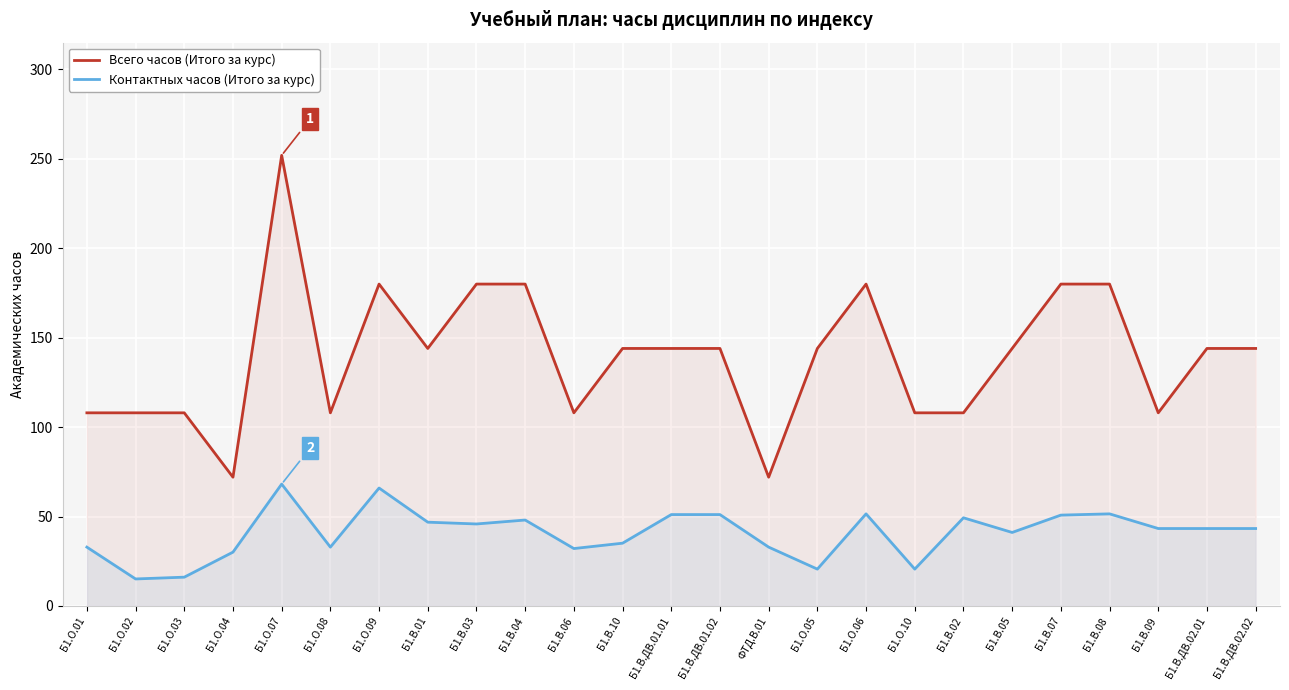

Count the number of categories in the chart.

25